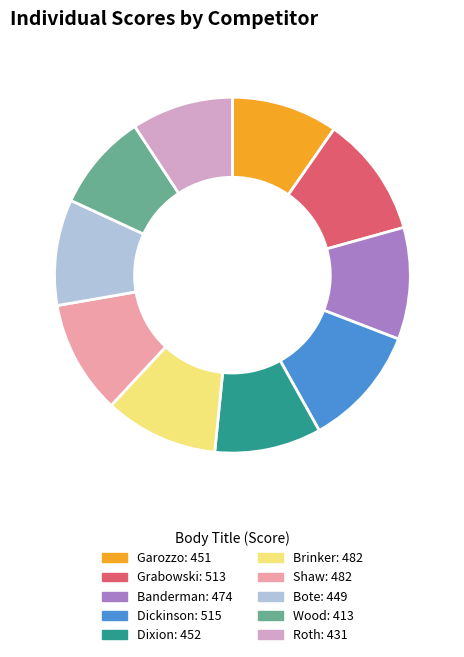

Which has a higher value, Brinker or Grabowski?

Grabowski